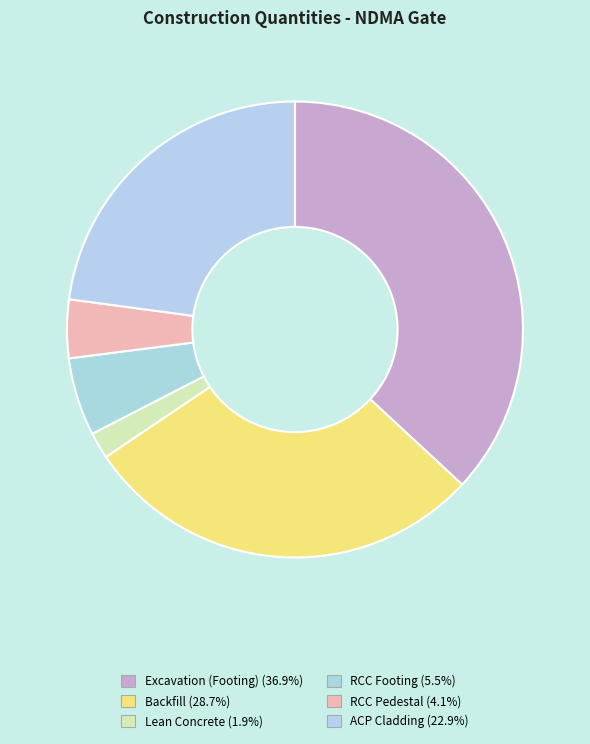

To the nearest percent, what is the difference between the RCC Pedestal and RCC Footing slice percentages?

1%